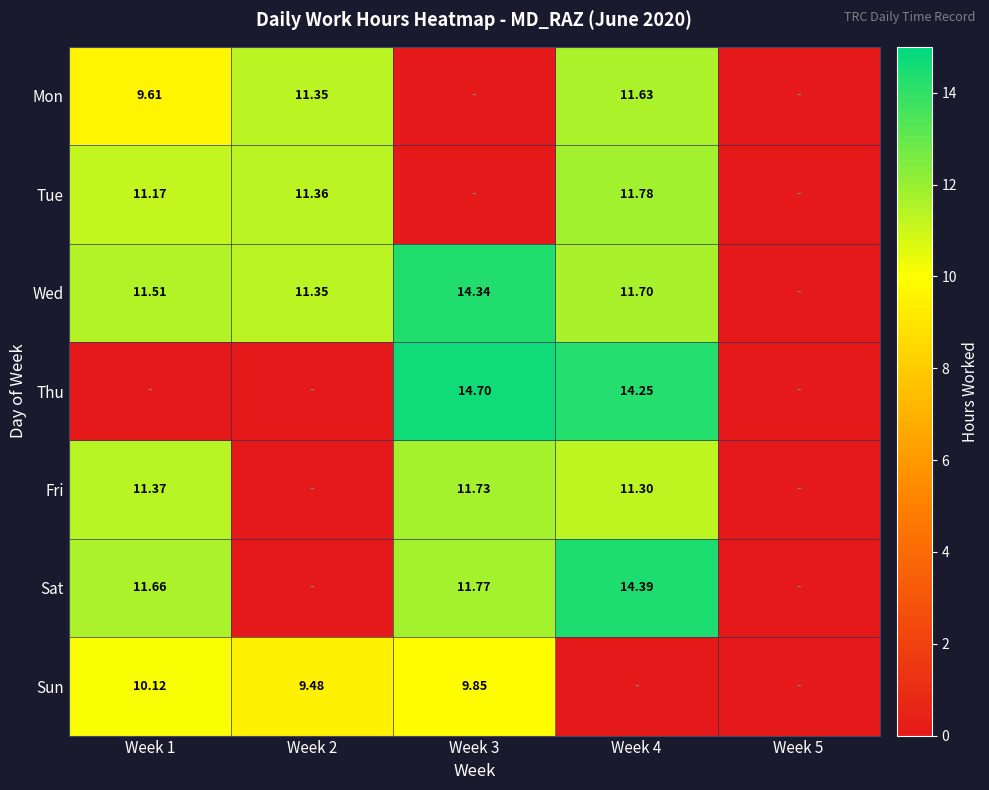

True or false: Sat has a value of 6.8 at Week 4.

False